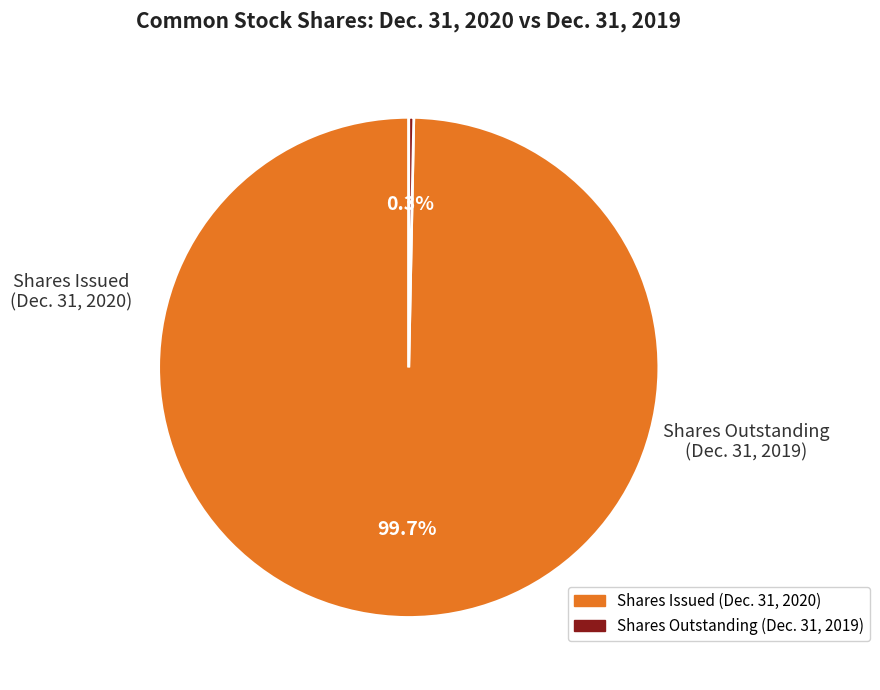

Is there a majority slice in this chart?

Yes